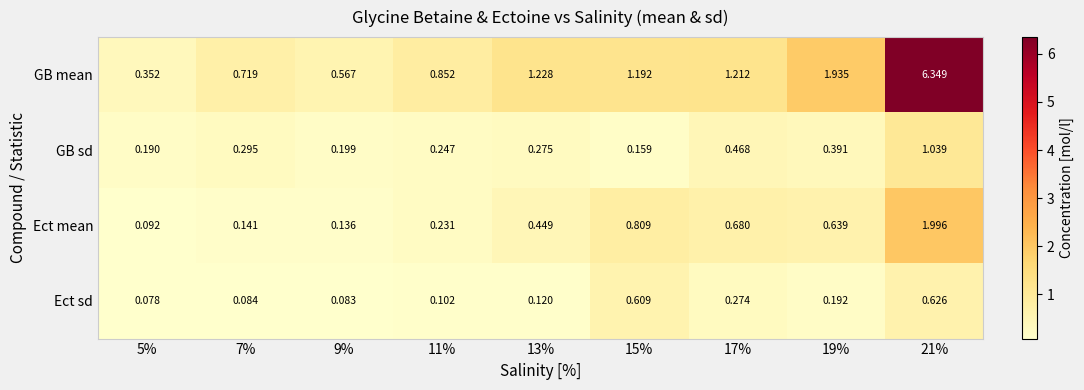

Is the value of Ect mean at 7% greater than the value of GB sd at 9%?

No